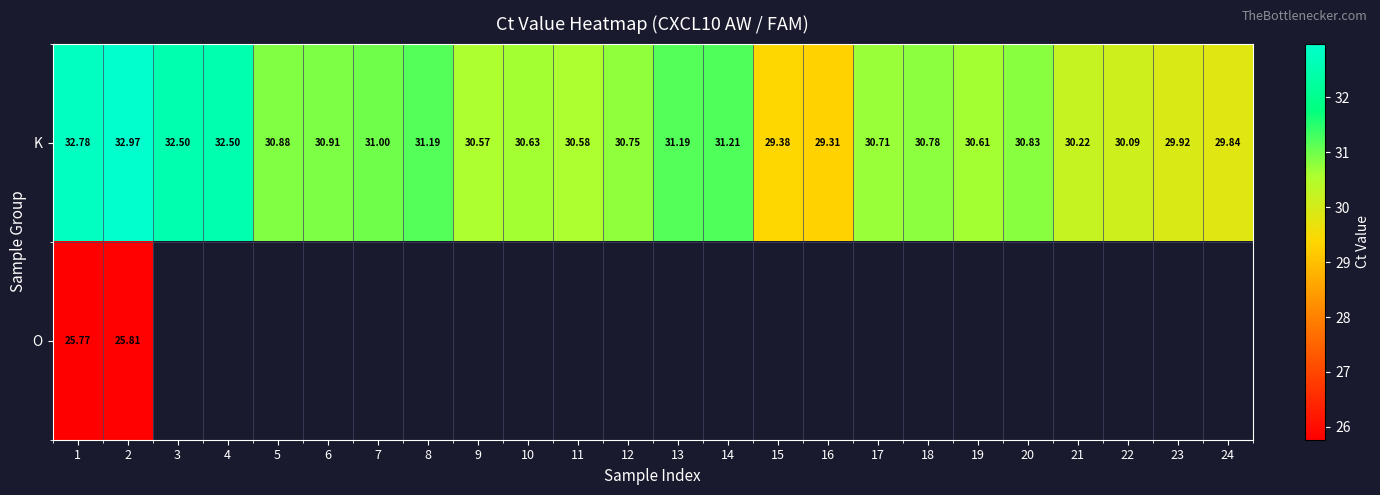

What is the minimum value shown in the chart?

25.8